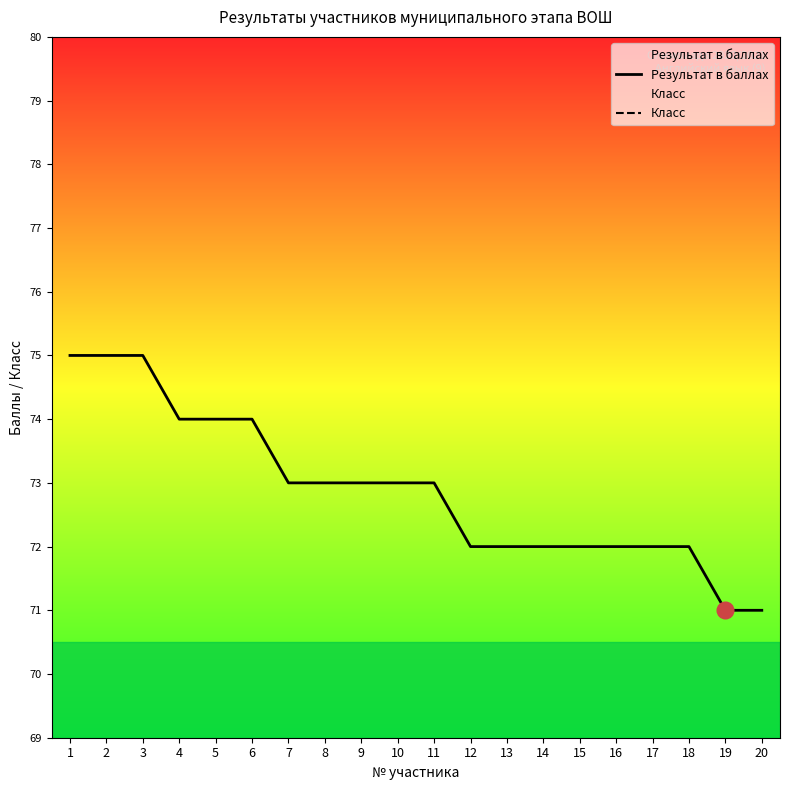

Which has a higher value, 6 or 20?

6